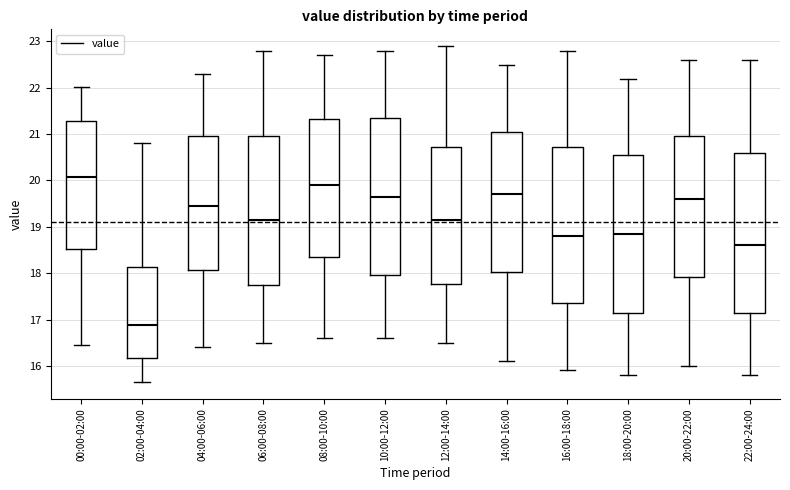

Reading left to right, transcribe this box plot: for each box, give where its median line is, the range the box spans, and where its two whiskers end, as read against the y-axis. The values are not printed on the chart, so give them approximately, as read against the axis.

00:00-02:00: median 20.1, box 18.5 to 21.3, whiskers 16.5 to 22.0
02:00-04:00: median 16.9, box 16.2 to 18.1, whiskers 15.7 to 20.8
04:00-06:00: median 19.5, box 18.1 to 21.0, whiskers 16.4 to 22.3
06:00-08:00: median 19.2, box 17.8 to 21.0, whiskers 16.5 to 22.8
08:00-10:00: median 19.9, box 18.4 to 21.3, whiskers 16.6 to 22.7
10:00-12:00: median 19.7, box 18.0 to 21.4, whiskers 16.6 to 22.8
12:00-14:00: median 19.2, box 17.8 to 20.7, whiskers 16.5 to 22.9
14:00-16:00: median 19.7, box 18.0 to 21.1, whiskers 16.1 to 22.5
16:00-18:00: median 18.8, box 17.4 to 20.7, whiskers 15.9 to 22.8
18:00-20:00: median 18.9, box 17.2 to 20.6, whiskers 15.8 to 22.2
20:00-22:00: median 19.6, box 17.9 to 21.0, whiskers 16.0 to 22.6
22:00-24:00: median 18.6, box 17.2 to 20.6, whiskers 15.8 to 22.6